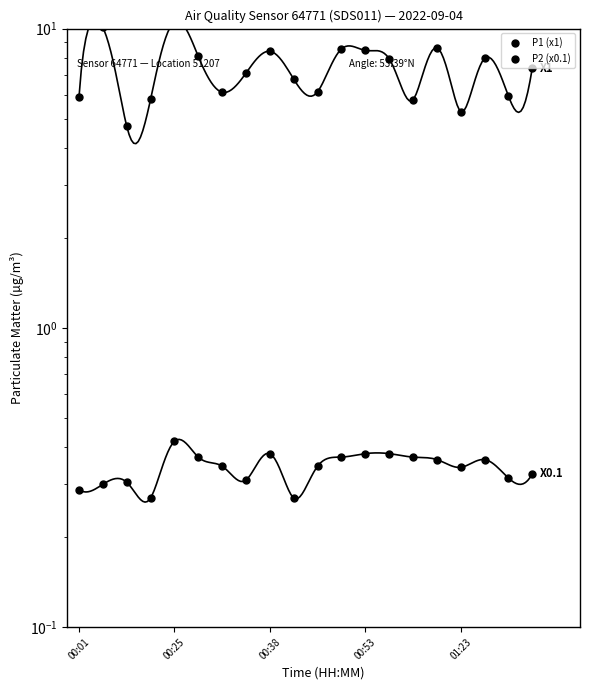

Which series changed the most between 00:38 and 01:23?

P1 (x1)